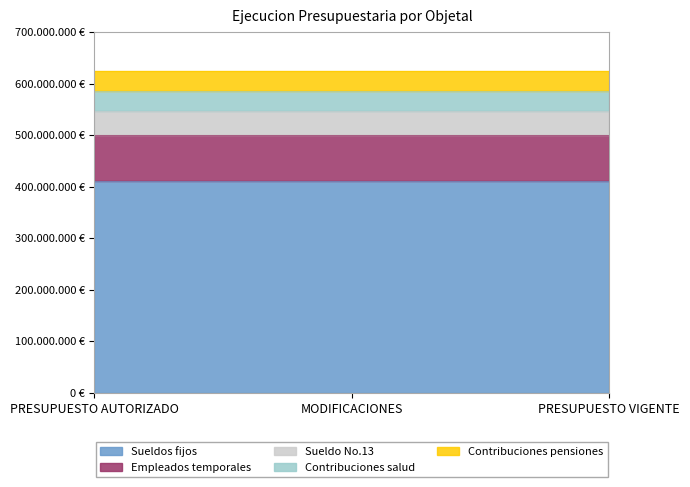

Does the chart have visible grid lines?

No